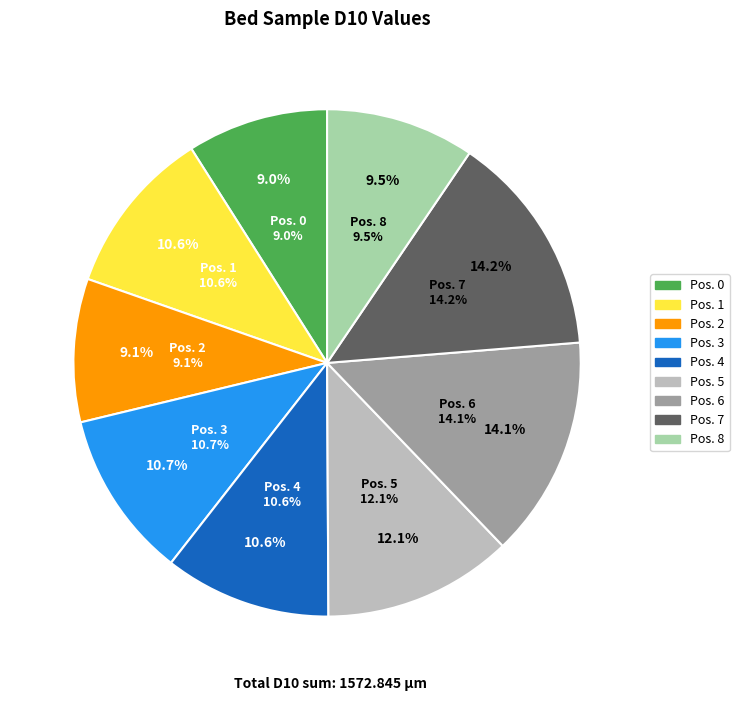

To the nearest percent, what is the average slice percentage?

11%